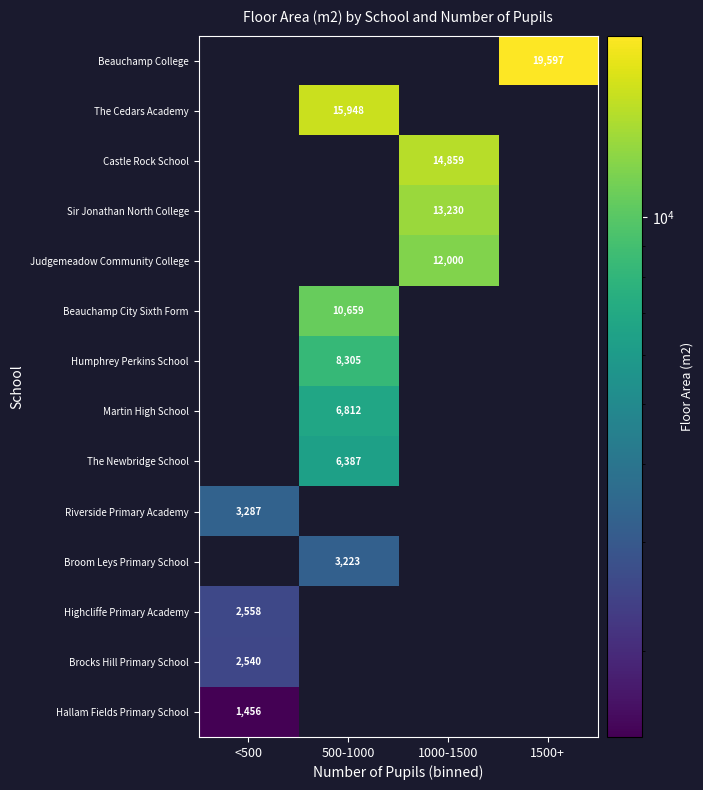

Is the value of The Newbridge School at 500-1000 greater than the value of The Cedars Academy at 500-1000?

No